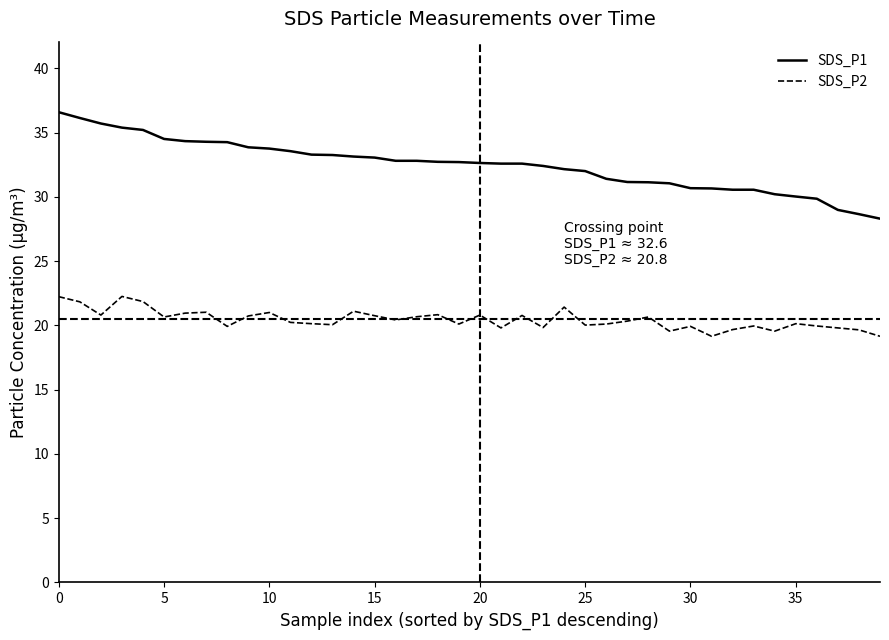

What is the greatest value displayed?

36.6